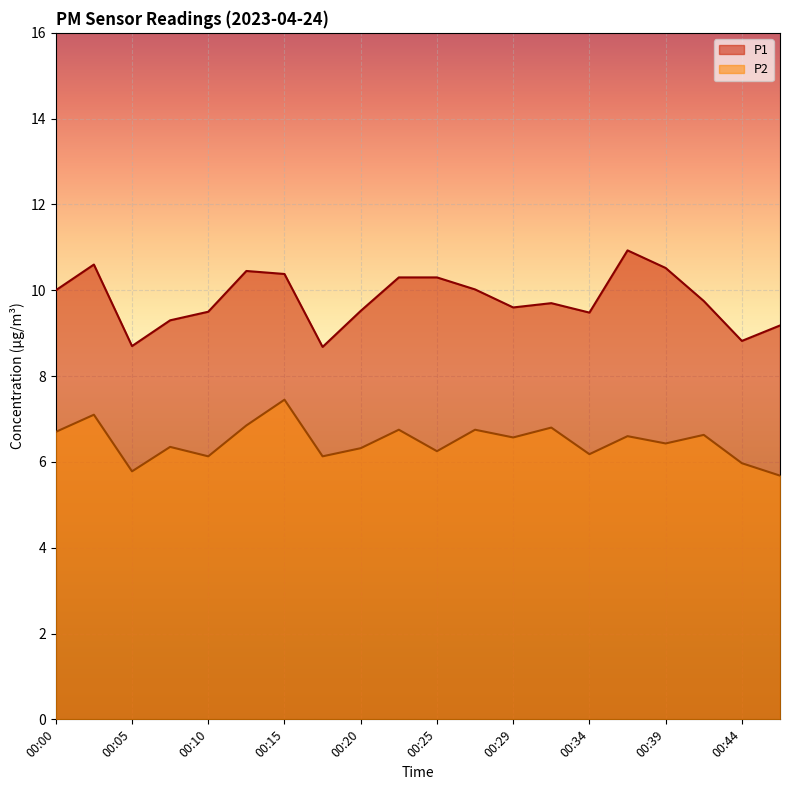

How many interior local valleys does the P2 series have?

7